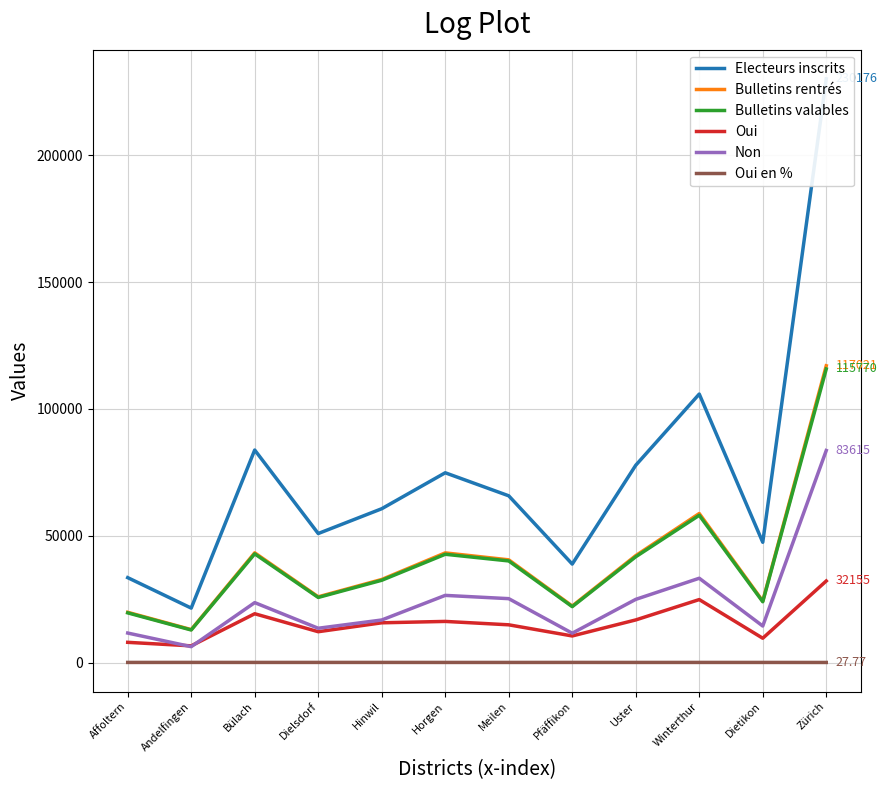

What is the sum of all Bulletins rentrés values?

482883.0